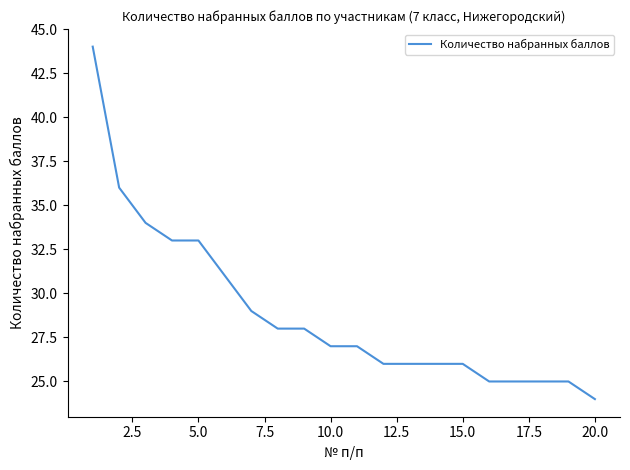

What is the difference between the maximum and minimum values?

20